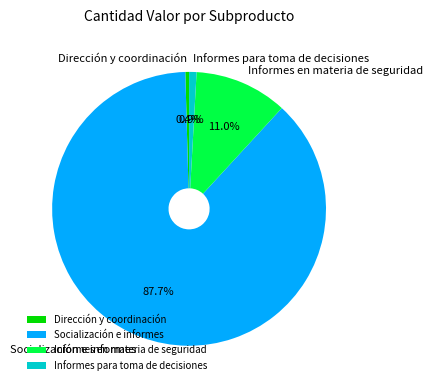

Is it true that Informes para toma de decisiones is 11% of the pie?

False